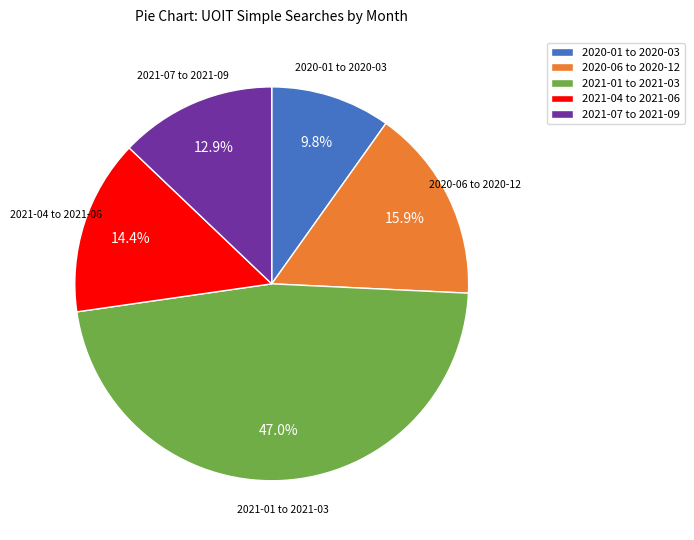

What is the largest slice in the pie chart?

2021-01 to 2021-03